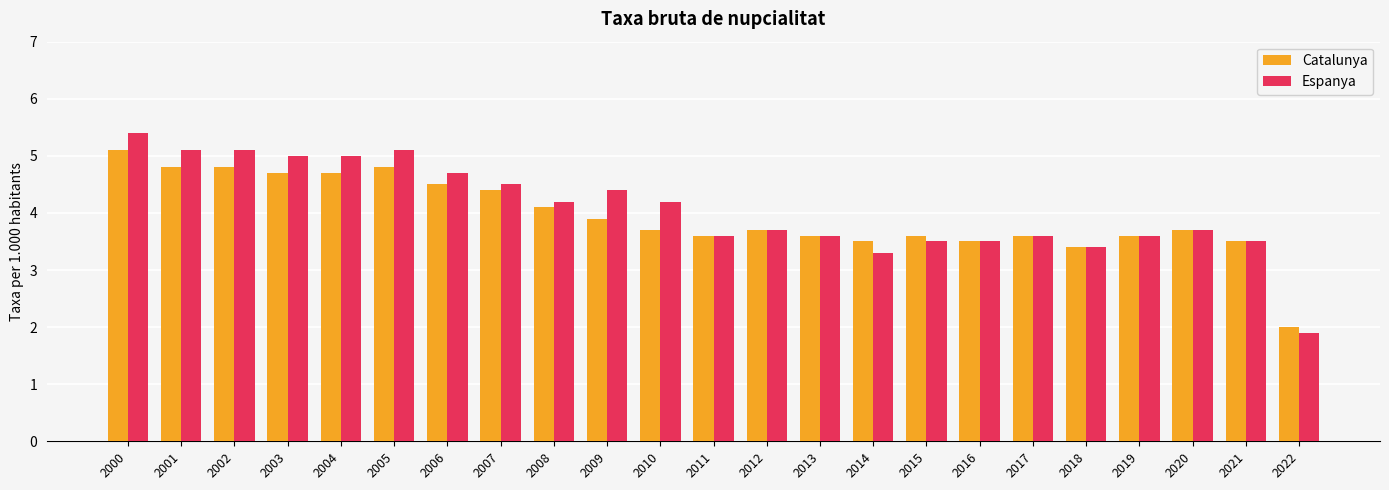

At which category is the sum across all series the highest?

2000